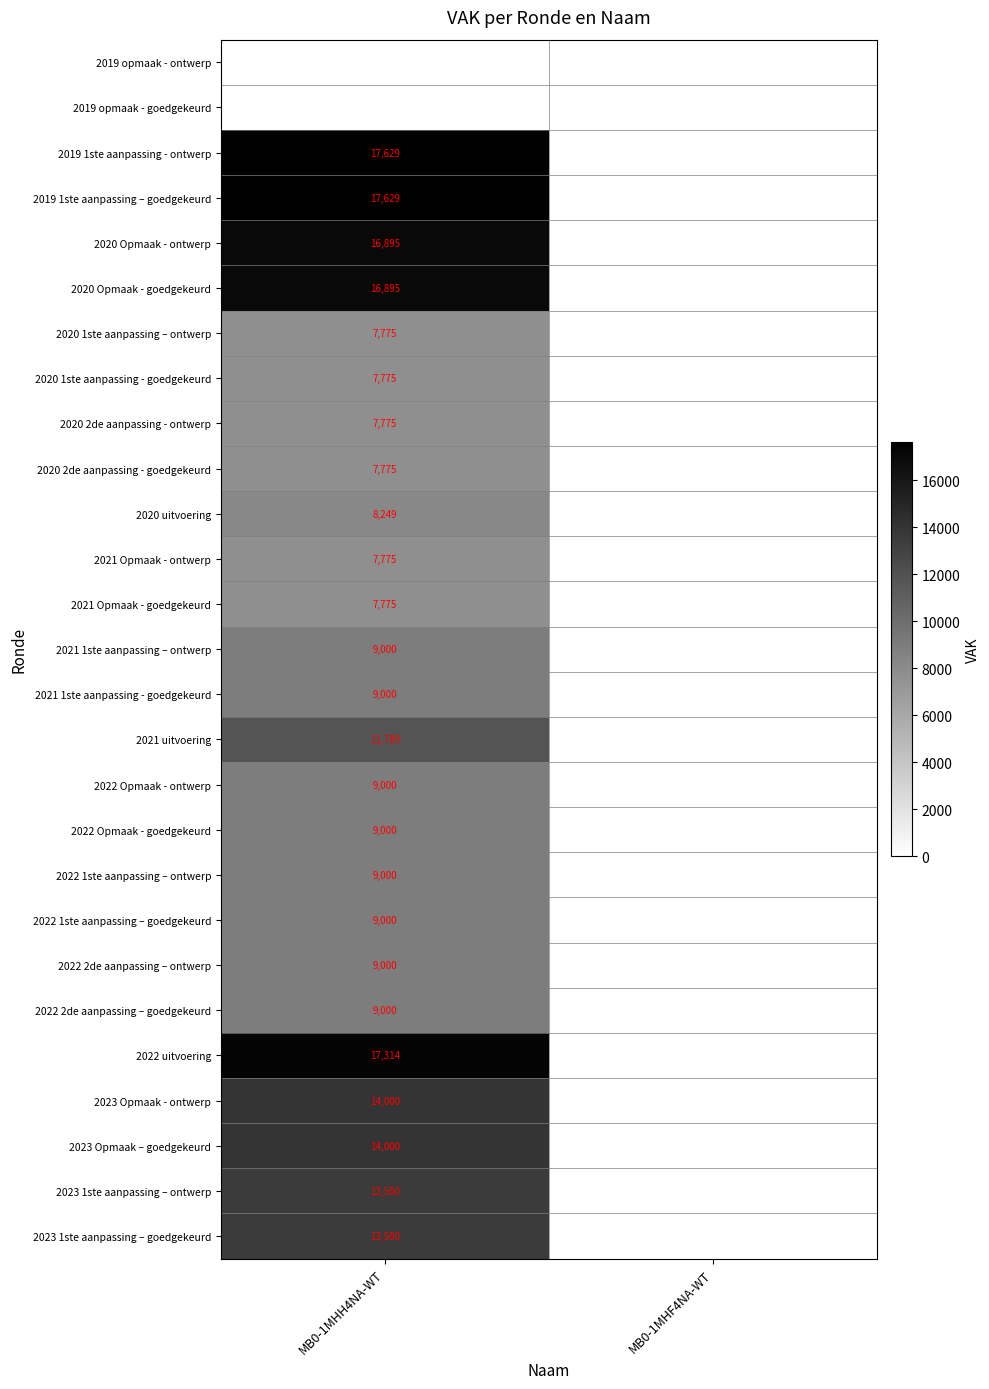

Which category has the highest value across all series?

MB0-1MHH4NA-WT